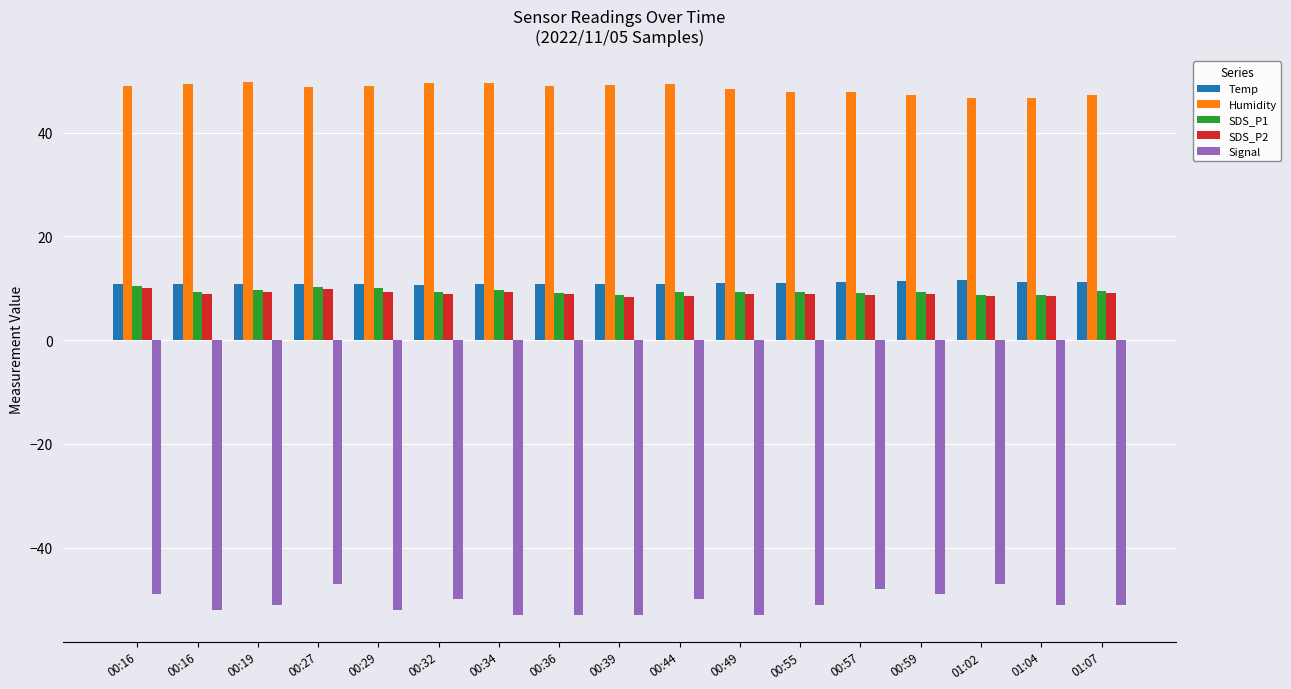

Reading left to right, transcribe all the data shown in this chart.

Temp: 00:16=10.9	00:16=10.8	00:19=10.8	00:27=10.8	00:29=10.8	00:32=10.7	00:34=10.8	00:36=10.8	00:39=10.8	00:44=10.9	00:49=11.0	00:55=11.0	00:57=11.2	00:59=11.4	01:02=11.5	01:04=11.3	01:07=11.2
Humidity: 00:16=49.0	00:16=49.3	00:19=49.7	00:27=48.9	00:29=49.0	00:32=49.5	00:34=49.5	00:36=49.0	00:39=49.2	00:44=49.3	00:49=48.5	00:55=47.9	00:57=47.8	00:59=47.2	01:02=46.6	01:04=46.7	01:07=47.3
SDS_P1: 00:16=10.4	00:16=9.2	00:19=9.6	00:27=10.3	00:29=10.0	00:32=9.4	00:34=9.6	00:36=9.1	00:39=8.7	00:44=9.2	00:49=9.3	00:55=9.2	00:57=9.1	00:59=9.3	01:02=8.8	01:04=8.7	01:07=9.4
SDS_P2: 00:16=10.0	00:16=8.8	00:19=9.2	00:27=9.9	00:29=9.3	00:32=8.9	00:34=9.2	00:36=8.8	00:39=8.3	00:44=8.6	00:49=8.9	00:55=8.8	00:57=8.7	00:59=8.9	01:02=8.5	01:04=8.4	01:07=9.0
Signal: 00:16=-49.0	00:16=-52.0	00:19=-51.0	00:27=-47.0	00:29=-52.0	00:32=-50.0	00:34=-53.0	00:36=-53.0	00:39=-53.0	00:44=-50.0	00:49=-53.0	00:55=-51.0	00:57=-48.0	00:59=-49.0	01:02=-47.0	01:04=-51.0	01:07=-51.0